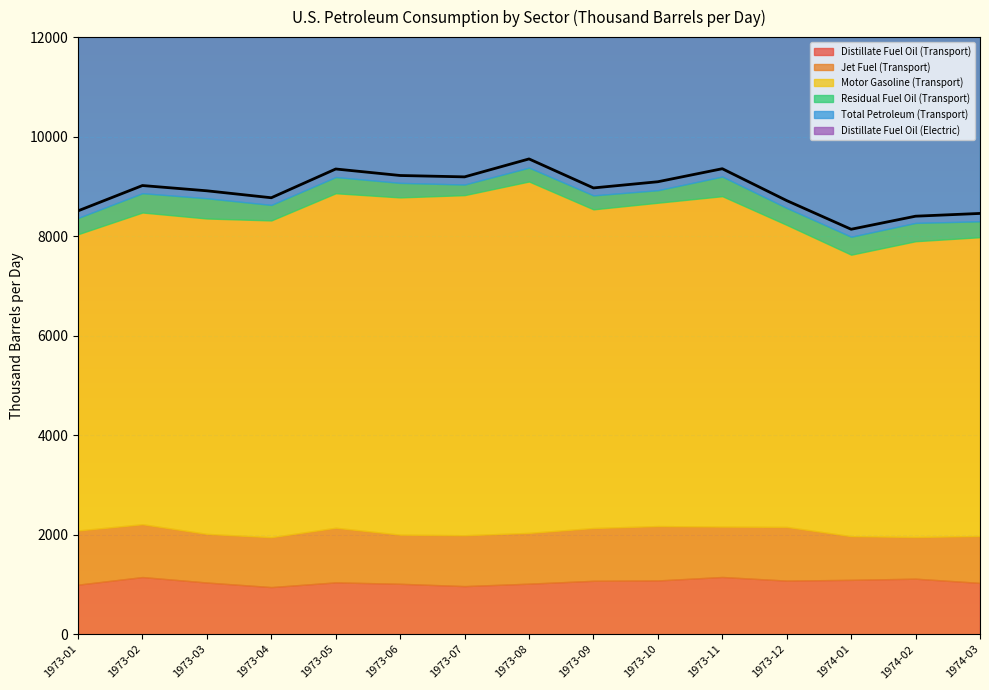

What value does the Distillate Fuel Oil (Transport) series have at 1973-02?

1148.8